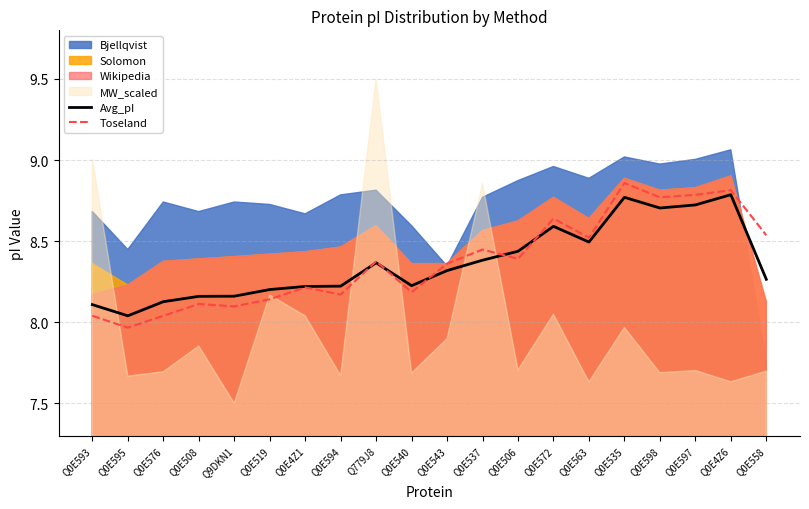

What is the label of the 6th point from the right?

Q0E563